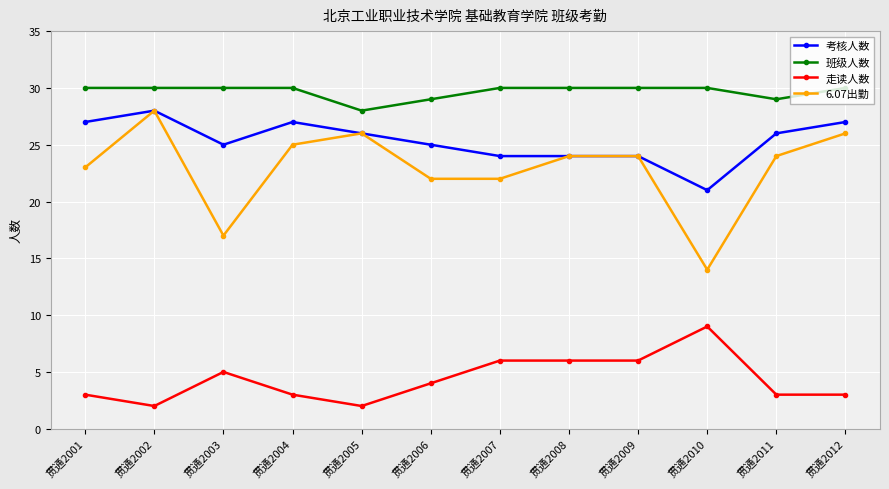

Which series has the largest total across all categories?

班级人数